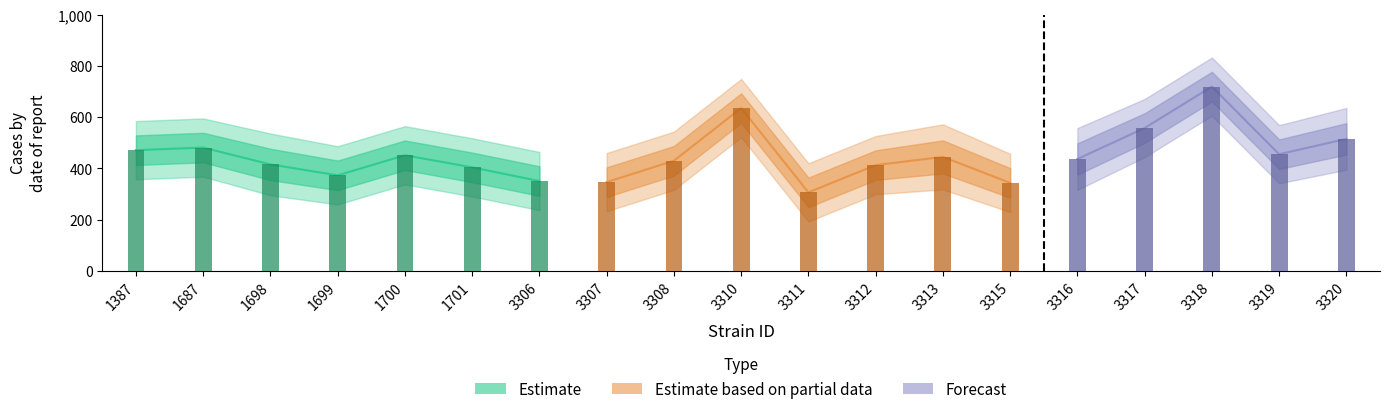

Reading left to right, extract all data points from this chart.

mean: mean=471.3	uppercl=481.5	lowercl=415.8	sem=373.0	4=451.5	5=404.2	6=350.7	7=346.5	8=430.0	9=635.8	10=306.5	11=413.0	12=445.1	13=343.5	14=436.8	15=557.8	16=719.7	17=455.5	18=515.5
uppercl: mean=585.0	uppercl=595.2	lowercl=536.4	sem=486.7	4=565.2	5=517.9	6=464.4	7=460.2	8=543.7	9=749.5	10=420.2	11=526.7	12=572.2	13=457.2	14=557.4	15=671.5	16=833.4	17=569.2	18=636.1
lowercl: mean=357.6	uppercl=367.8	lowercl=295.1	sem=259.3	4=337.8	5=290.5	6=237.0	7=232.8	8=316.3	9=522.1	10=192.8	11=299.3	12=317.9	13=229.8	14=316.1	15=444.1	16=606.0	17=341.8	18=394.9
sem: mean=57.7	uppercl=57.7	lowercl=61.2	sem=57.7	4=57.7	5=57.7	6=57.7	7=57.7	8=57.7	9=57.7	10=57.7	11=57.7	12=64.6	13=57.7	14=61.2	15=57.7	16=57.7	17=57.7	18=61.2